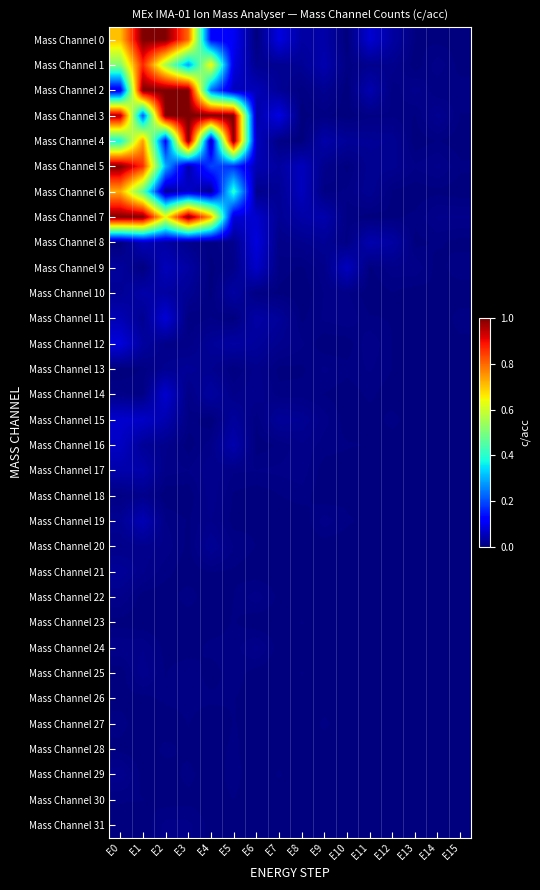

Which series has the widest spread of values?

Mass Channel 4